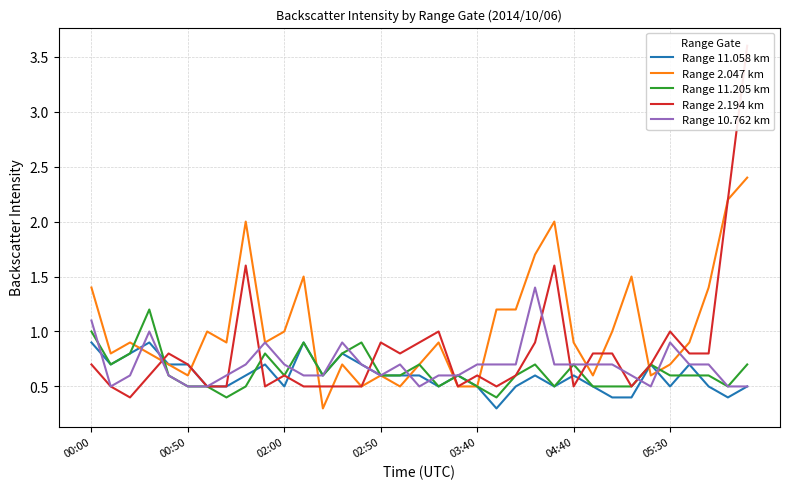

At how many categories does at least one series exceed 2?

2